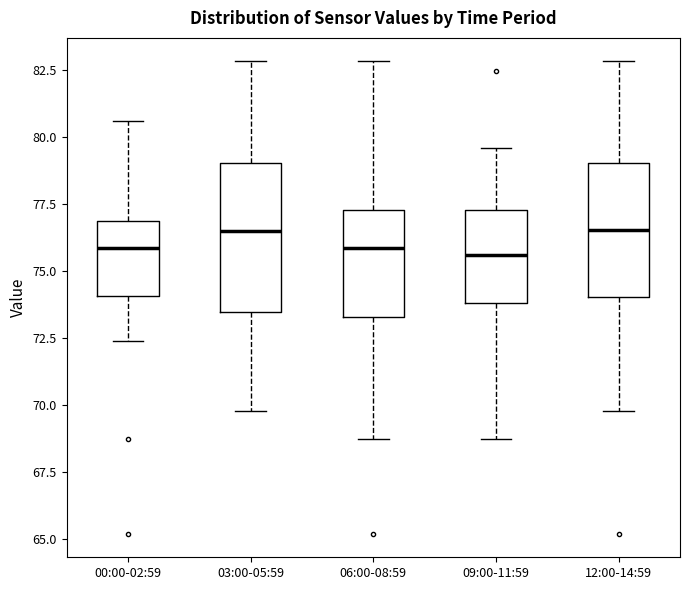

Reading left to right, transcribe this box plot: for each box, give where its median line is, the range the box spans, and where its two whiskers end, as read against the y-axis. The values are not printed on the chart, so give them approximately, as read against the axis.

00:00-02:59: median 76.0, box 74.0 to 77.0, whiskers 72.5 to 80.5
03:00-05:59: median 76.5, box 73.5 to 79.0, whiskers 70.0 to 83.0
06:00-08:59: median 76.0, box 73.5 to 77.5, whiskers 68.5 to 83.0
09:00-11:59: median 75.5, box 74.0 to 77.5, whiskers 68.5 to 79.5
12:00-14:59: median 76.5, box 74.0 to 79.0, whiskers 70.0 to 83.0